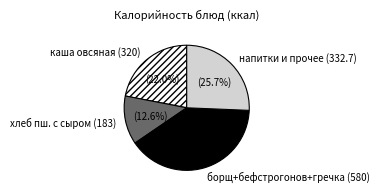

Between каша овсяная (320) and напитки и прочее (332.7), which is larger?

напитки и прочее (332.7)